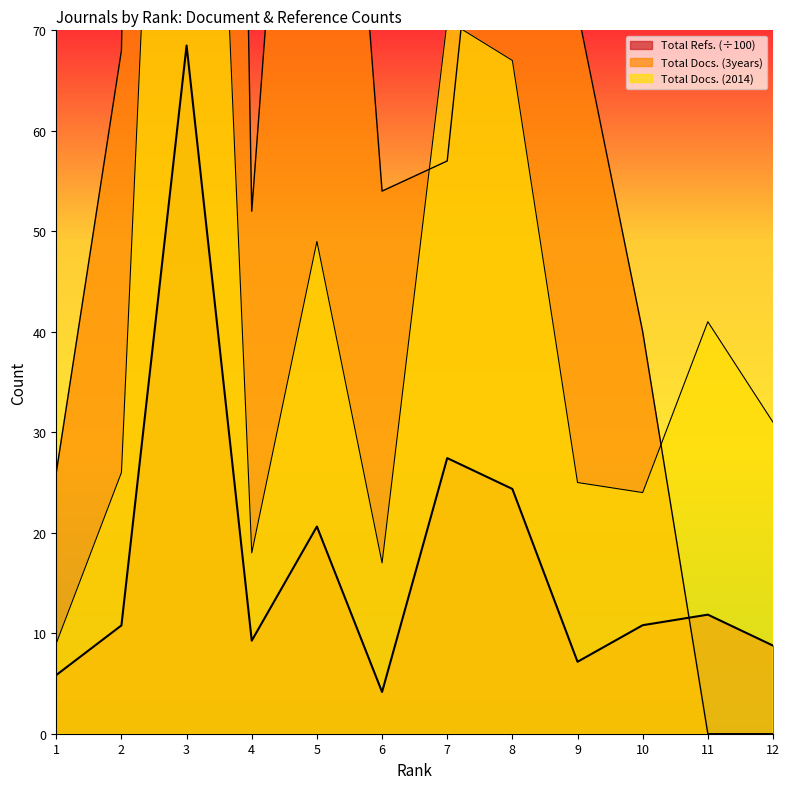

What is the difference between the Total Docs. (2014) values at 7 and 1?

62.0